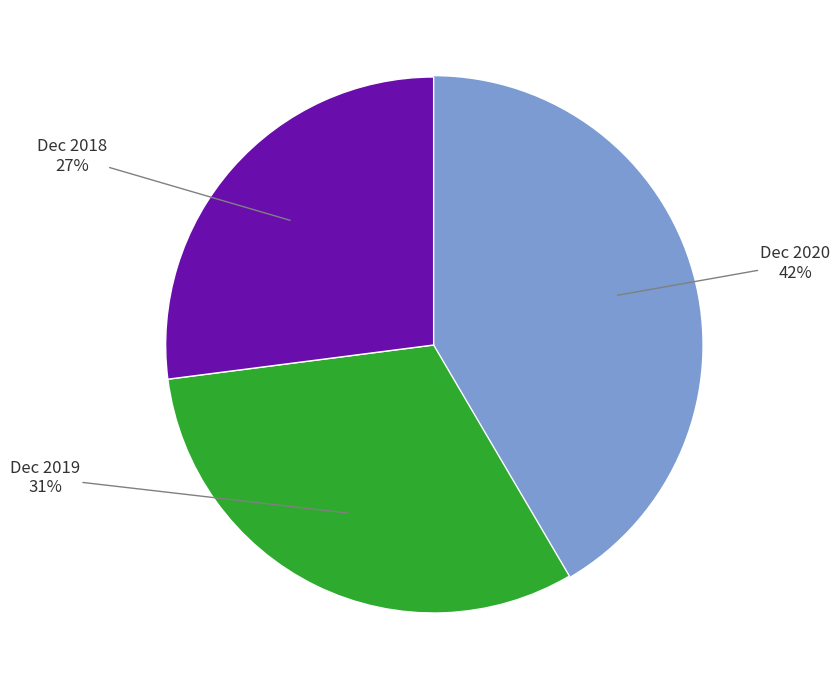

How many segments does this pie chart have?

3